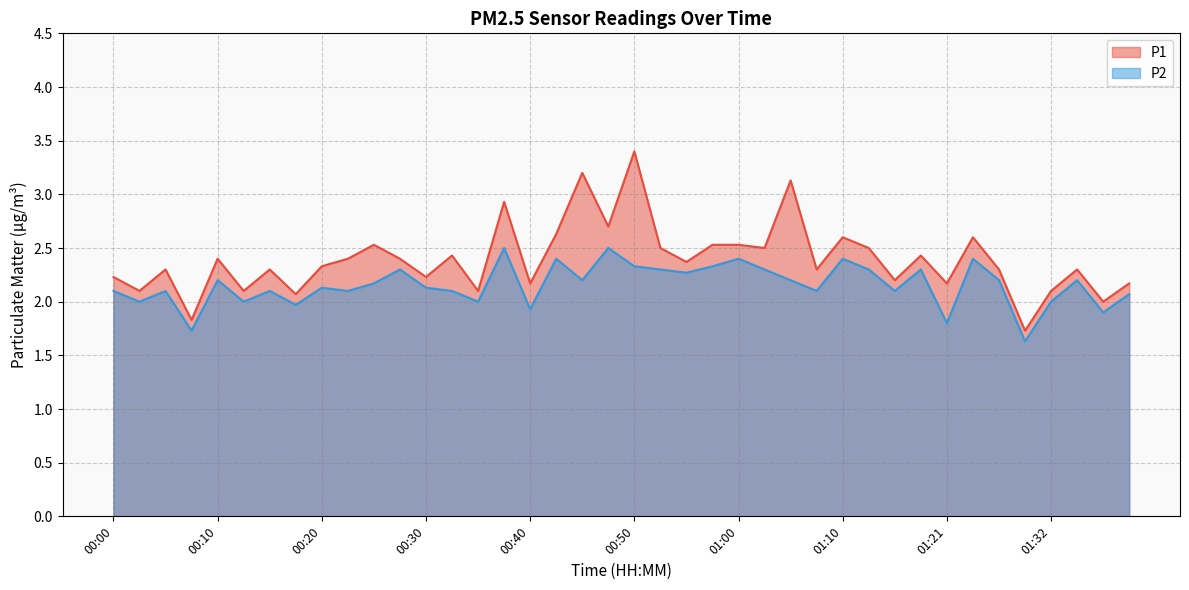

What is the value of the P1 point at the 17th from the left?

2.2